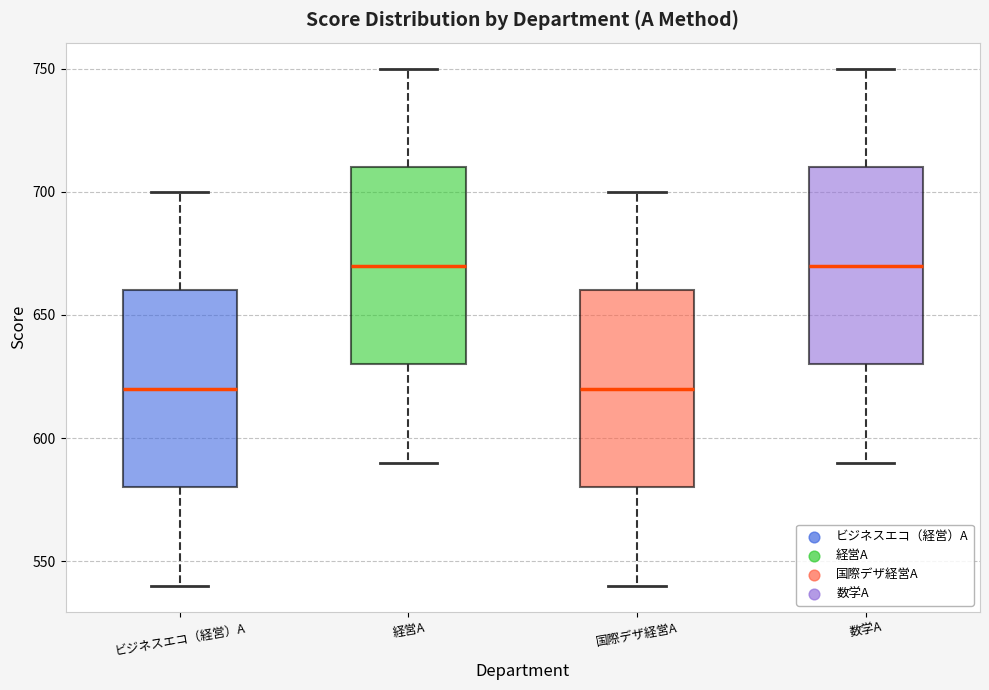

Reading left to right, read every box against the y-axis: the position of its median line, the range the box covers, and the ends of its whiskers. The values are not printed on the chart, so give them approximately, as read against the axis.

ビジネスエコ（経営）A: median 620, box 580 to 660, whiskers 540 to 700
経営A: median 670, box 630 to 710, whiskers 590 to 750
国際デザ経営A: median 620, box 580 to 660, whiskers 540 to 700
数学A: median 670, box 630 to 710, whiskers 590 to 750